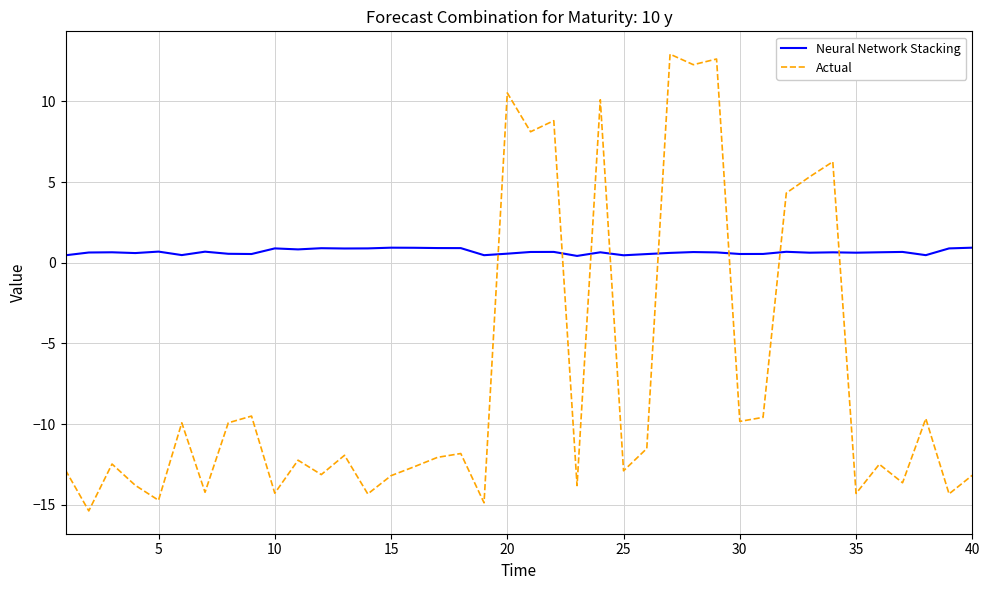

What is the maximum value for Actual?

12.9